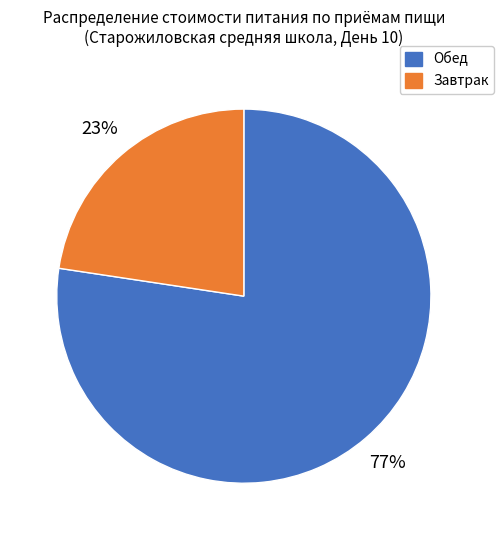

How many segments does this pie chart have?

2